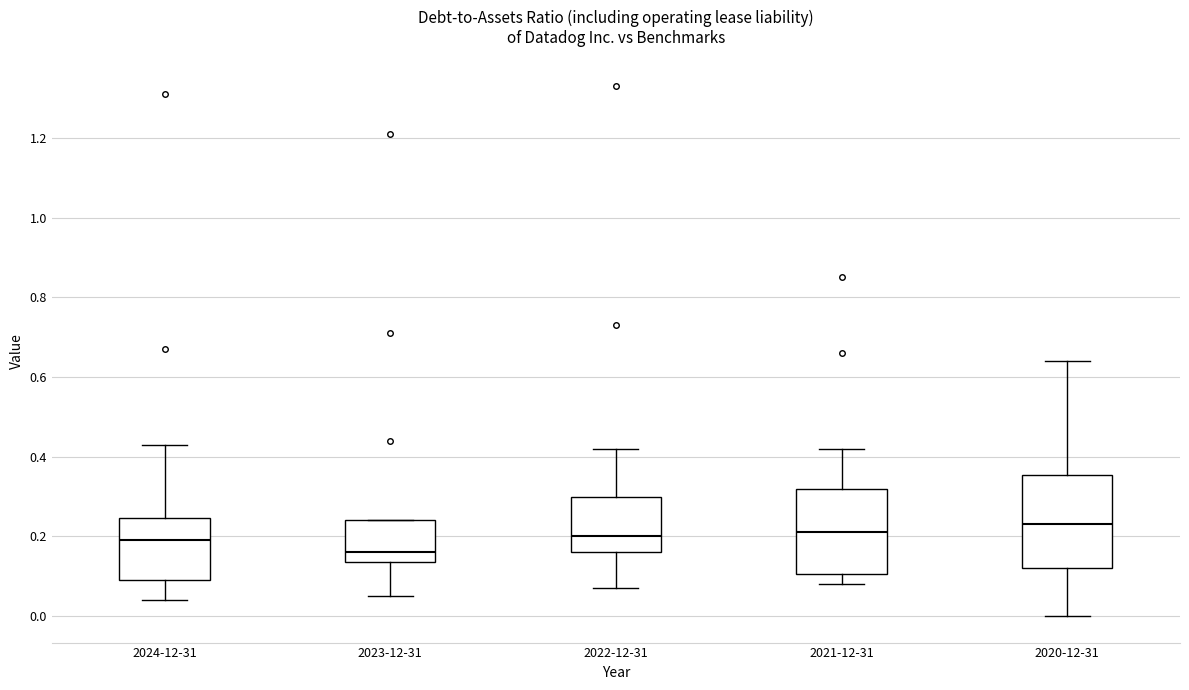

Reading left to right, transcribe this box plot: for each box, give where its median line is, the range the box spans, and where its two whiskers end, as read against the y-axis. The values are not printed on the chart, so give them approximately, as read against the axis.

2024-12-31: median 0.20, box 0.10 to 0.24, whiskers 0.04 to 0.44
2023-12-31: median 0.16, box 0.14 to 0.24, whiskers 0.06 to 0.24
2022-12-31: median 0.20, box 0.16 to 0.30, whiskers 0.08 to 0.42
2021-12-31: median 0.22, box 0.10 to 0.32, whiskers 0.08 to 0.42
2020-12-31: median 0.24, box 0.12 to 0.36, whiskers 0.00 to 0.64